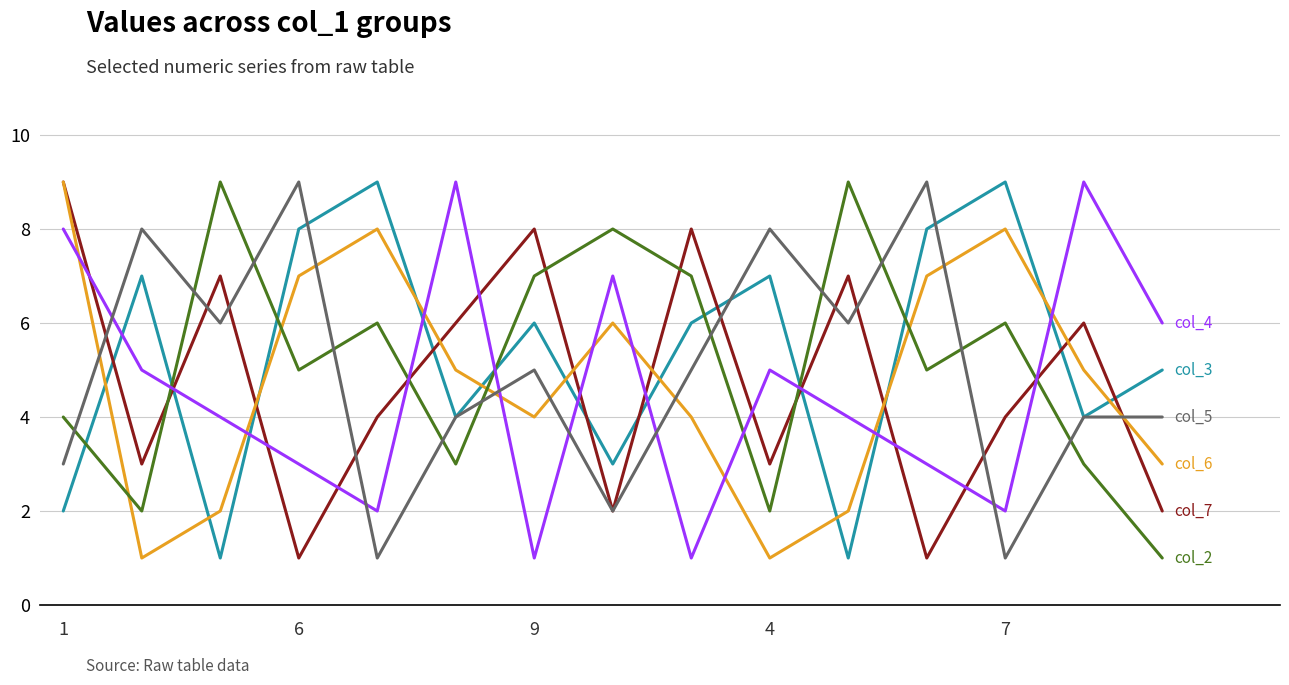

What is the greatest value displayed?

9